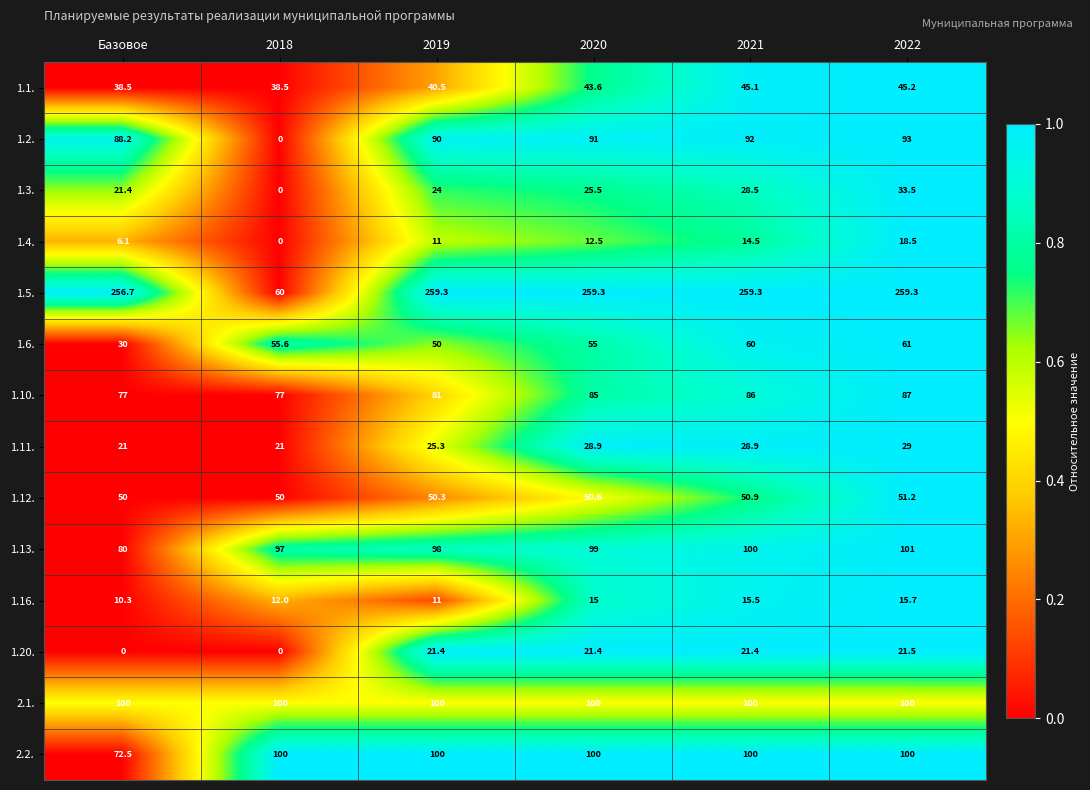

What is the spread (max minus min) of values at 2020?

246.8